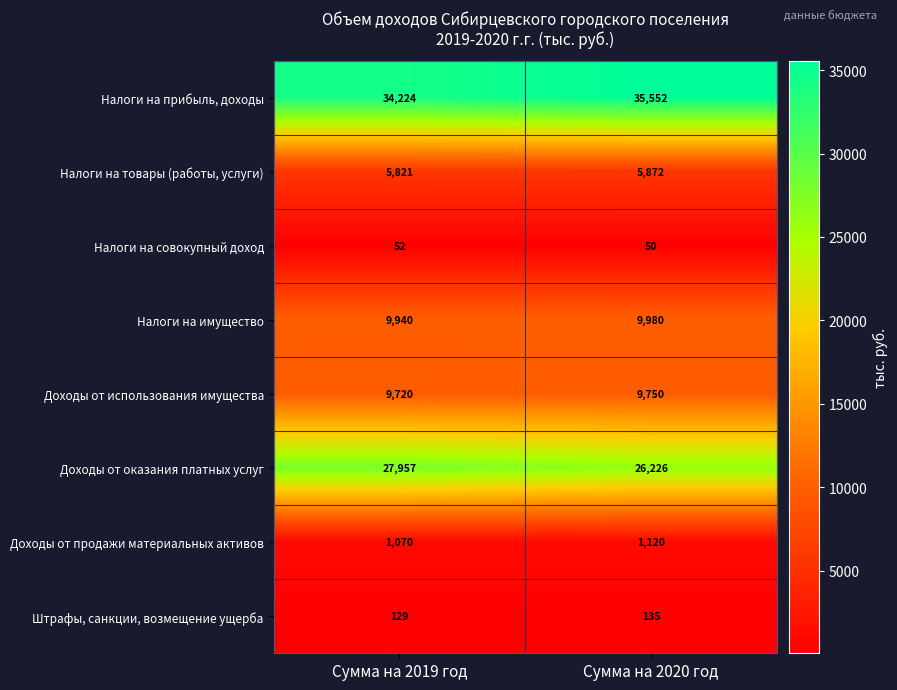

Reading left to right, extract all data points from this chart.

Налоги на прибыль, доходы: 34224	35552
Налоги на товары (работы, услуги): 5821	5872
Налоги на совокупный доход: 52	50
Налоги на имущество: 9940	9980
Доходы от использования имущества: 9720	9750
Доходы от оказания платных услуг: 27957	26226
Доходы от продажи материальных активов: 1070	1120
Штрафы, санкции, возмещение ущерба: 129	135